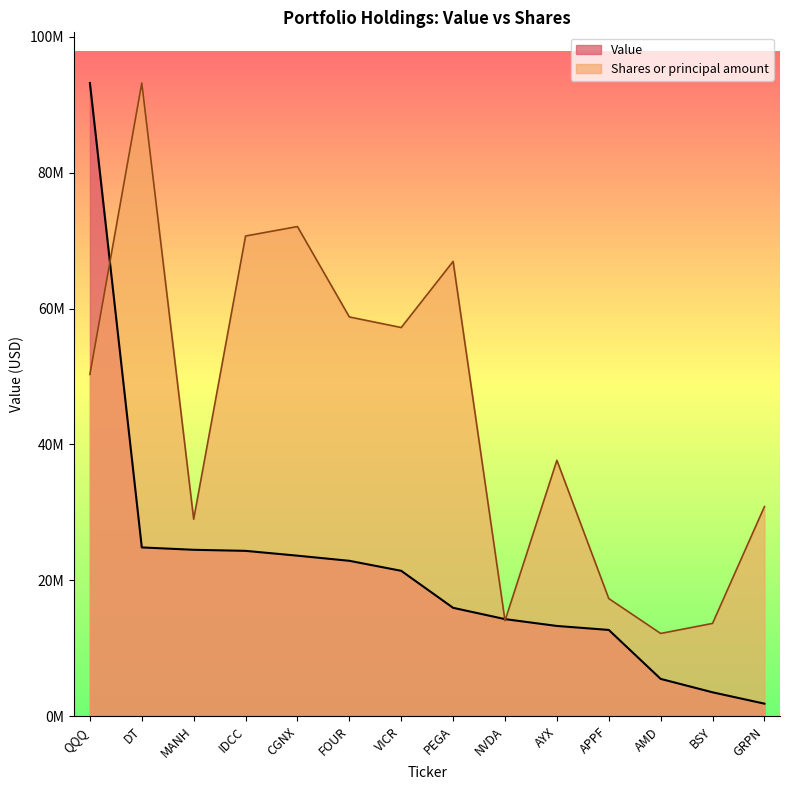

Where do Shares or principal amount and Value first cross each other?

QQQ and DT